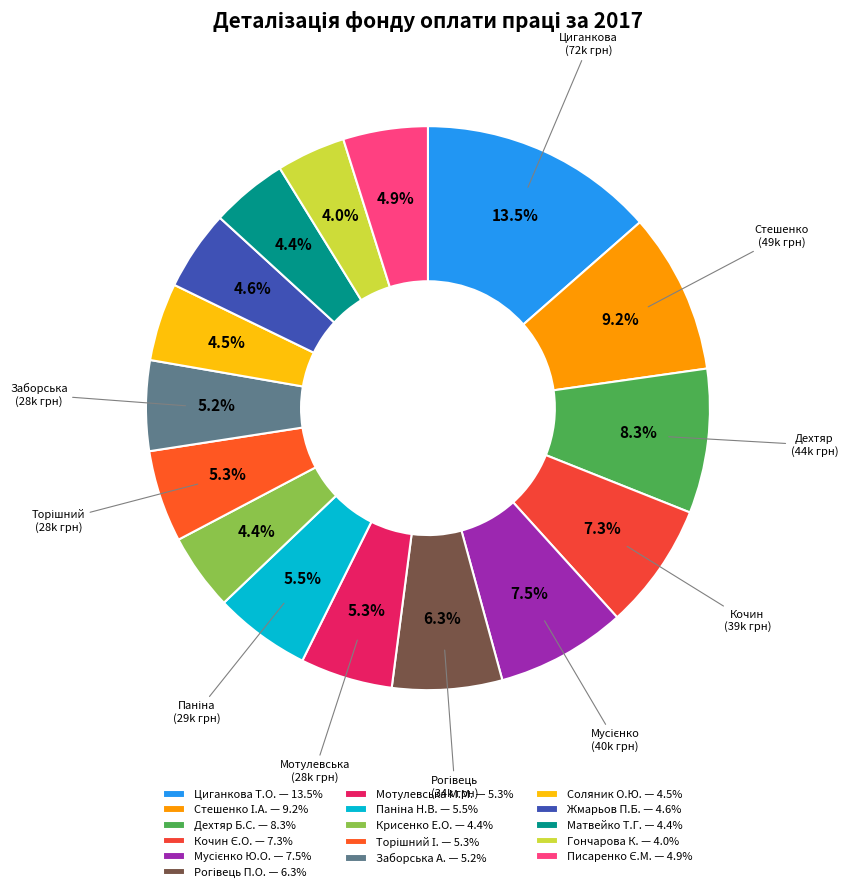

To the nearest percent, what is the combined percentage of Жмарьов П.Б. and Дехтяр Б.С.?

13%